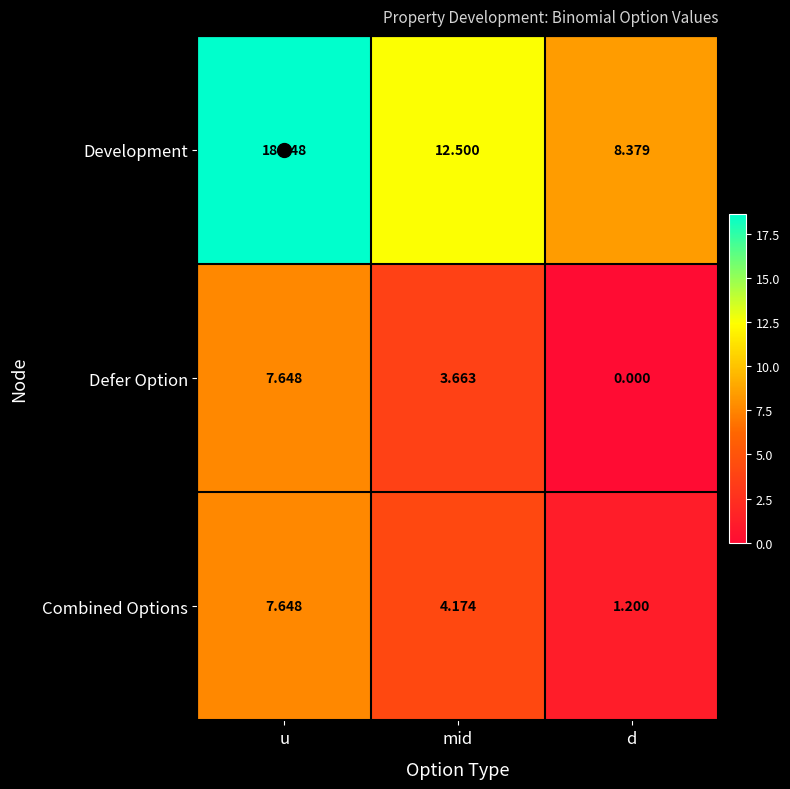

Which category has the highest value across all series?

u